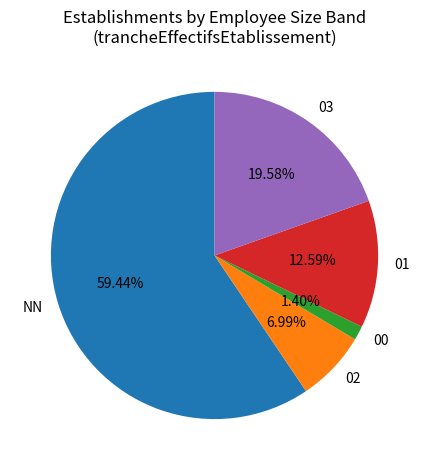

Does 02 represent more than half of the total?

No